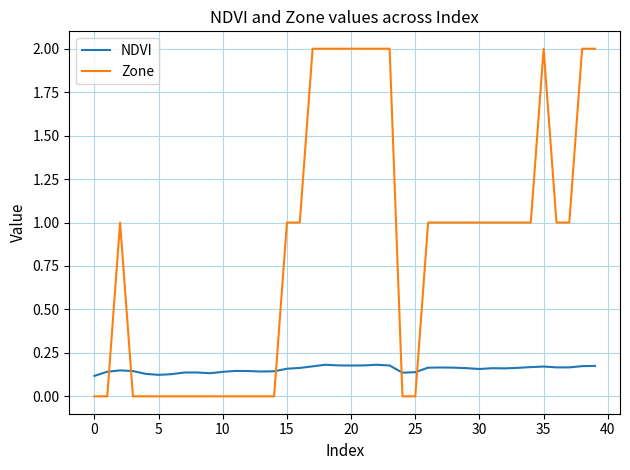

How many lines are shown in the chart?

2